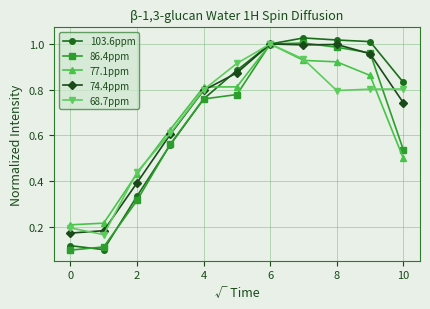

Which series has the widest spread of values?

103.6ppm